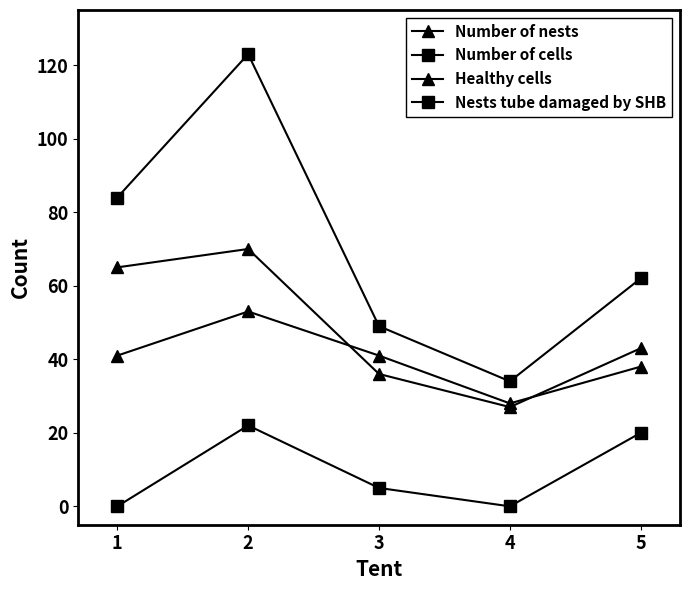

Is it true that Nests tube damaged by SHB equals 7 at 3?

False